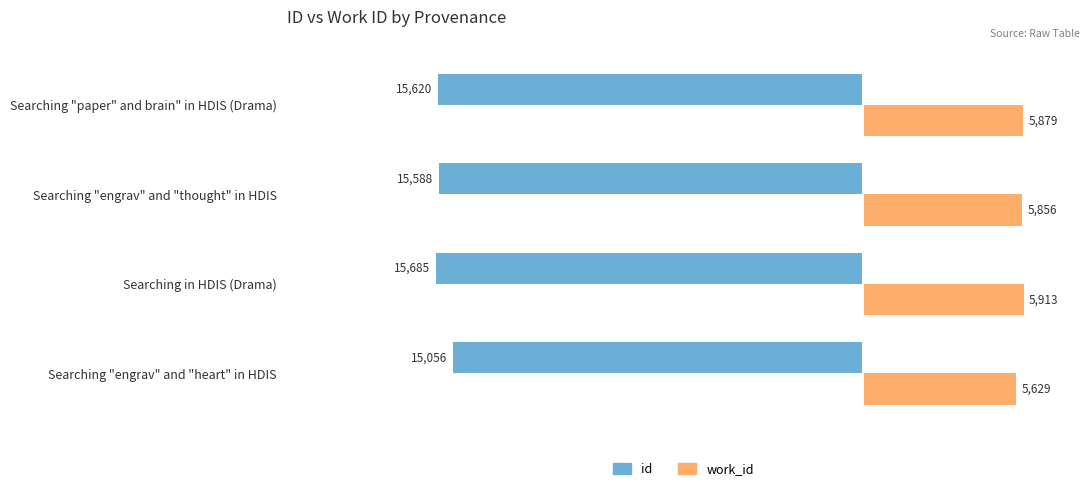

List the series in order of their overall mean, highest first.

work_id, id